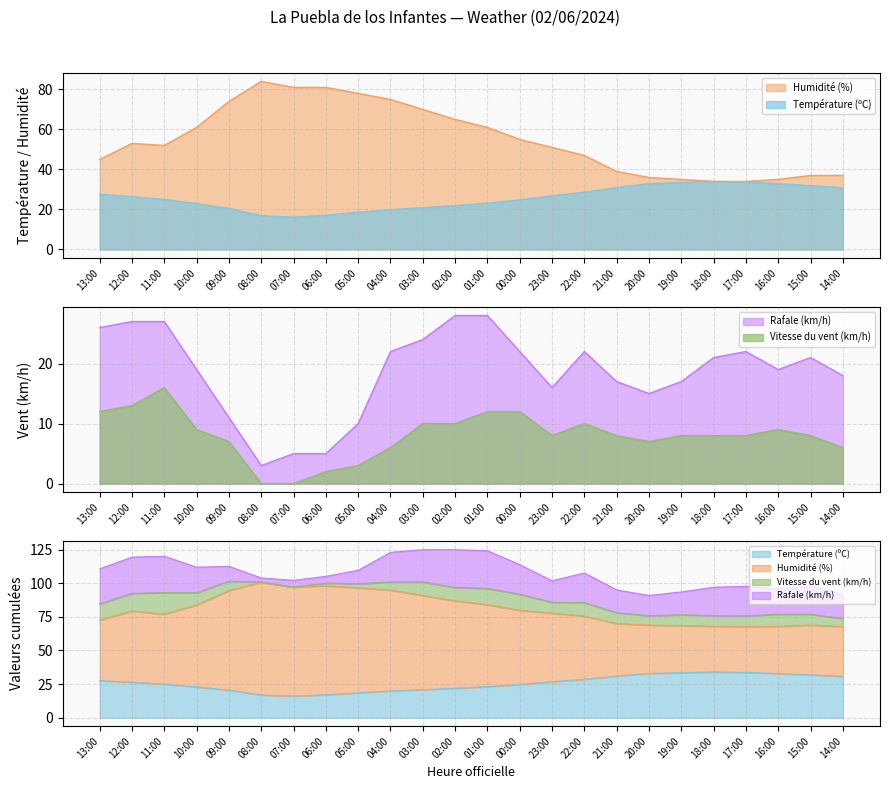

Between 00:00 and 19:00, which series saw the biggest shift?

Humidité (%)